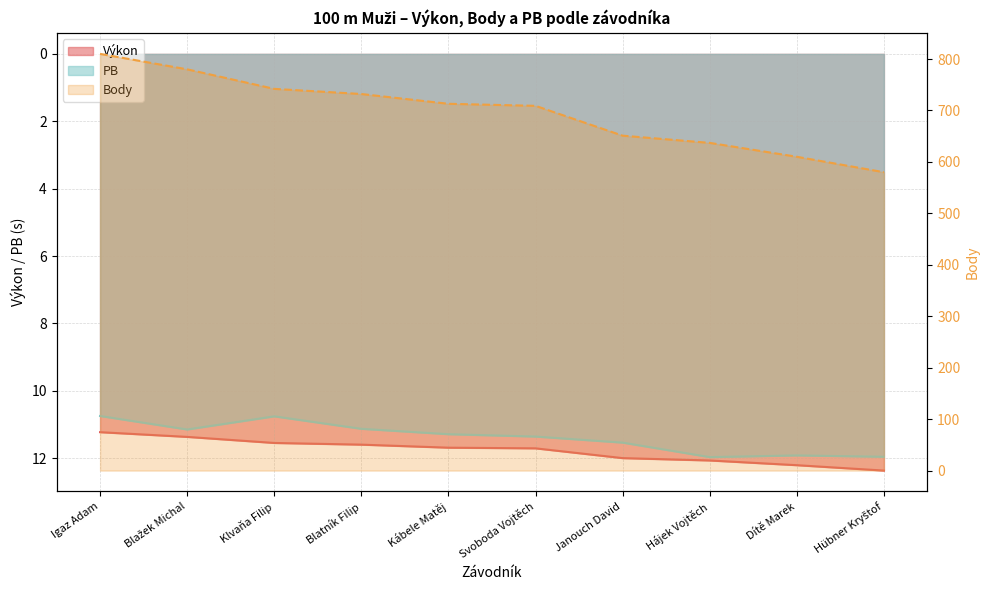

How many interior local valleys does the PB series have?

2